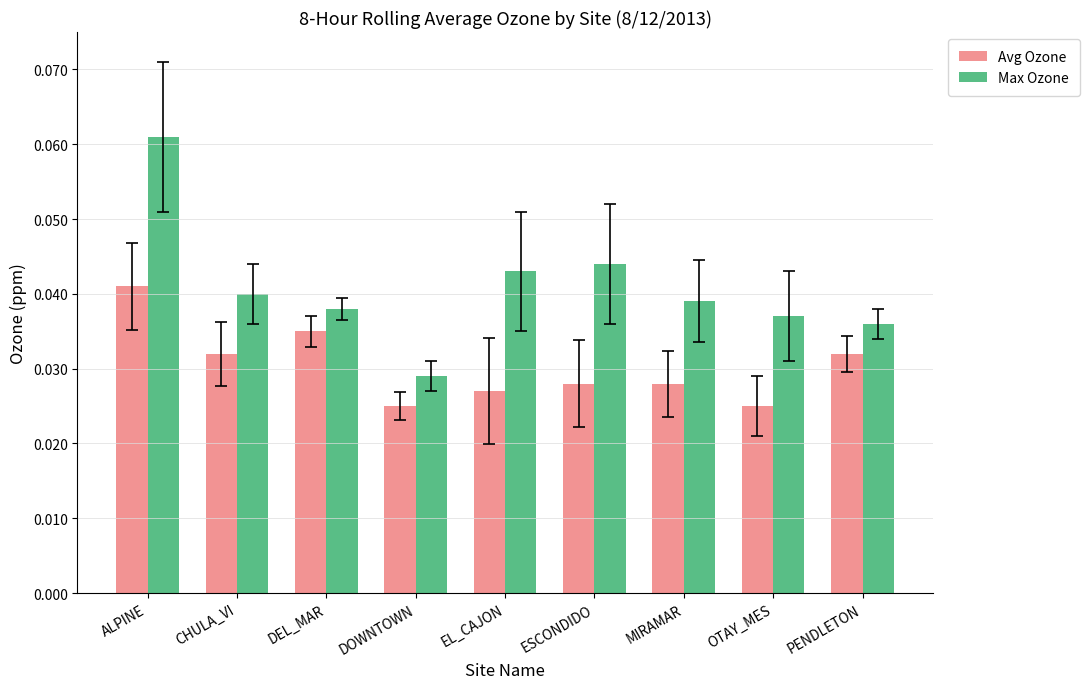

Rank the series by their maximum value, from highest to lowest.

Max Ozone, Avg Ozone